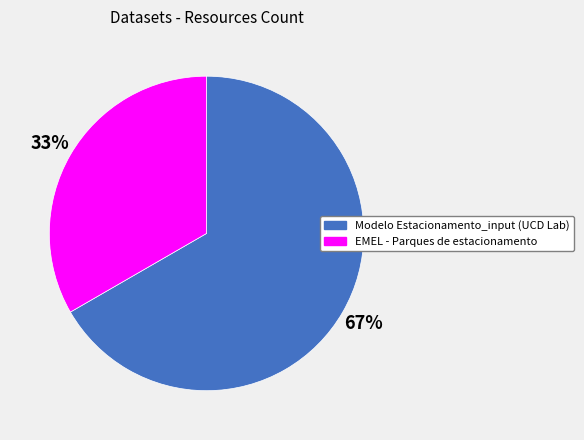

How many segments does this pie chart have?

2